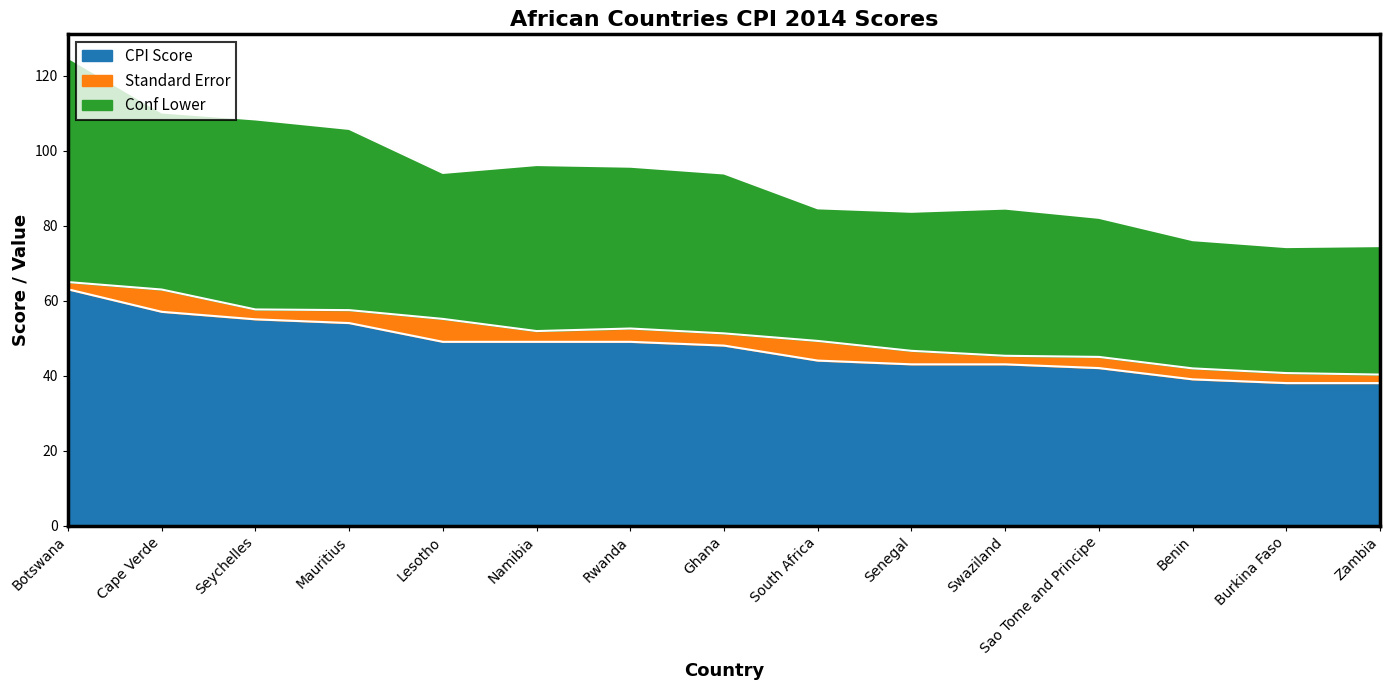

True or false: CPI Score has more than 0 points higher than both neighbors.

False